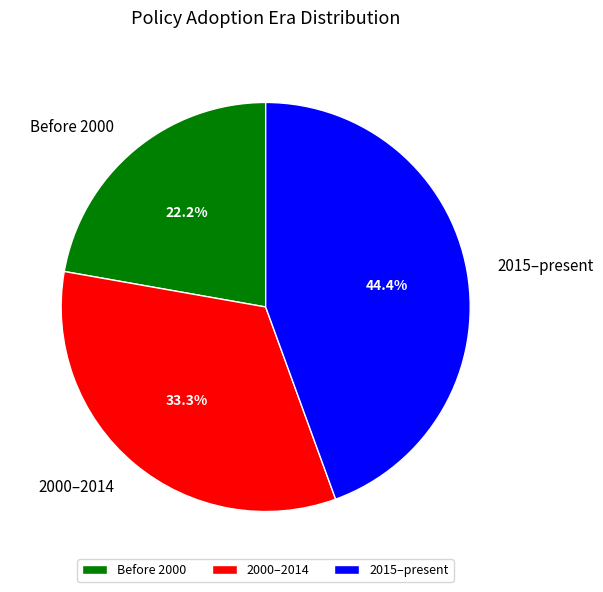

How much of the chart is everything except 2000–2014?

66.7%